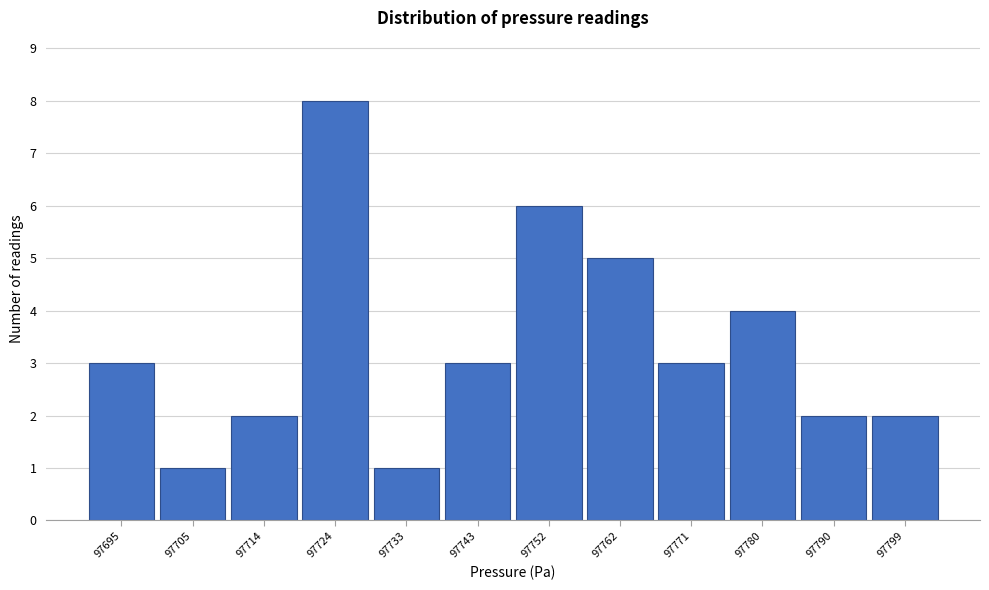

Reading left to right, transcribe all the data shown in this chart.

3	1	2	8	1	3	6	5	3	4	2	2